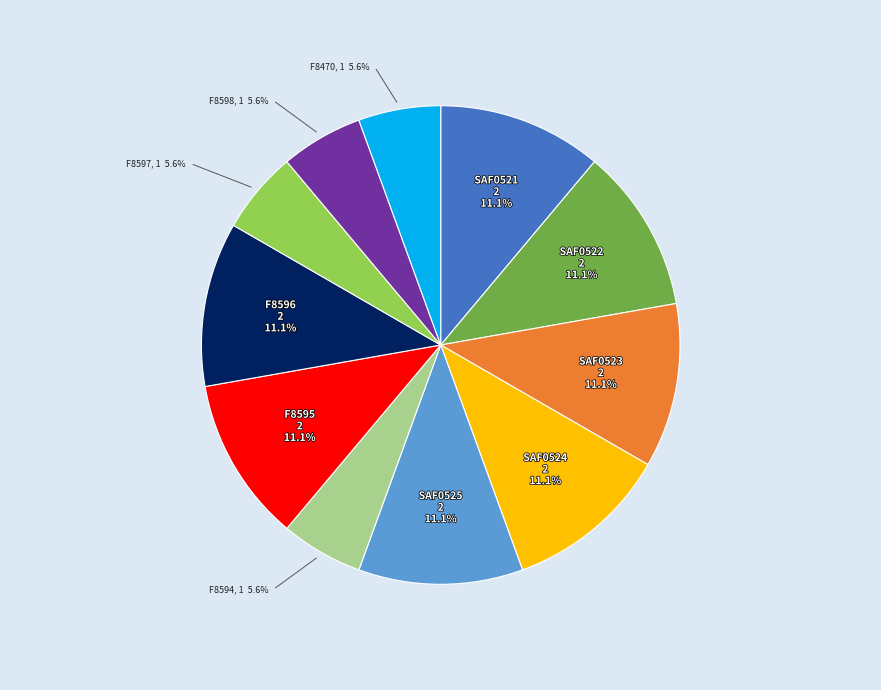

Does SAF0522 represent more than half of the total?

No